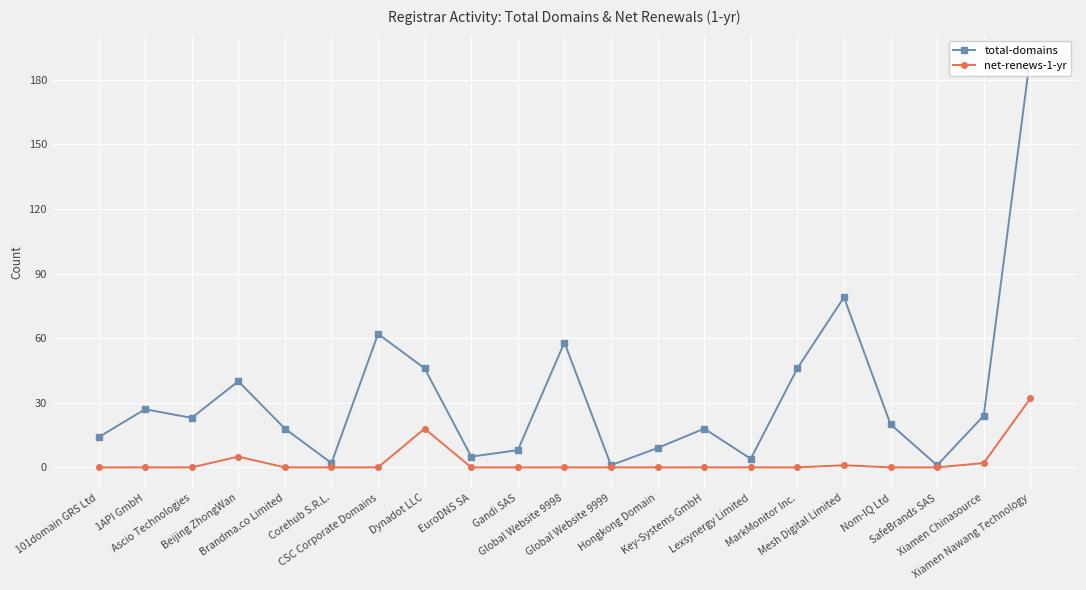

Does the chart display data point markers on the line(s)?

Yes